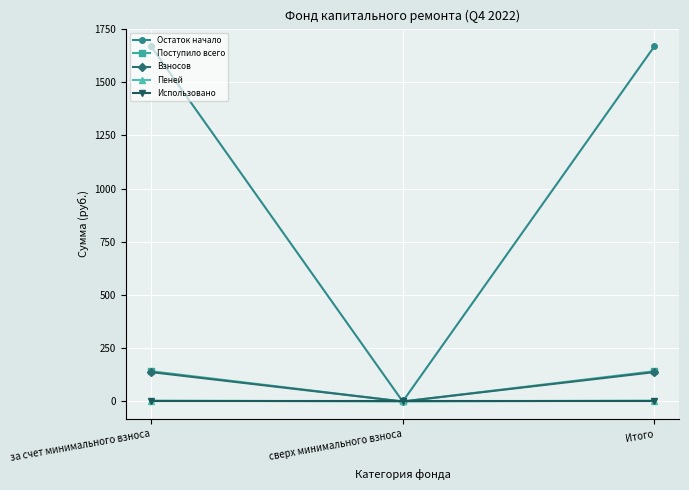

What is the difference between the highest and lowest values at за счет минимального взноса?

1668.6